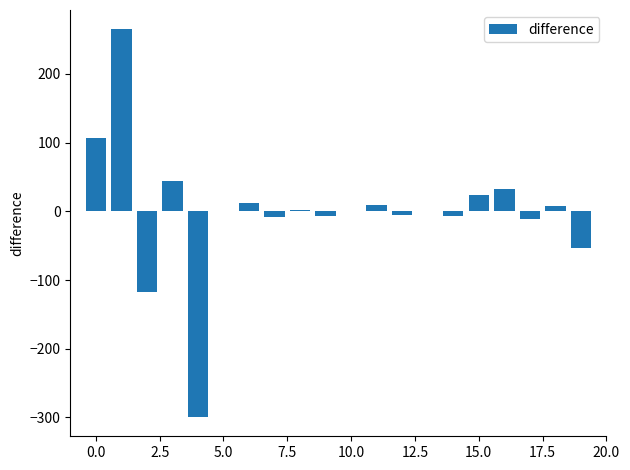

Are the bars horizontal?

No